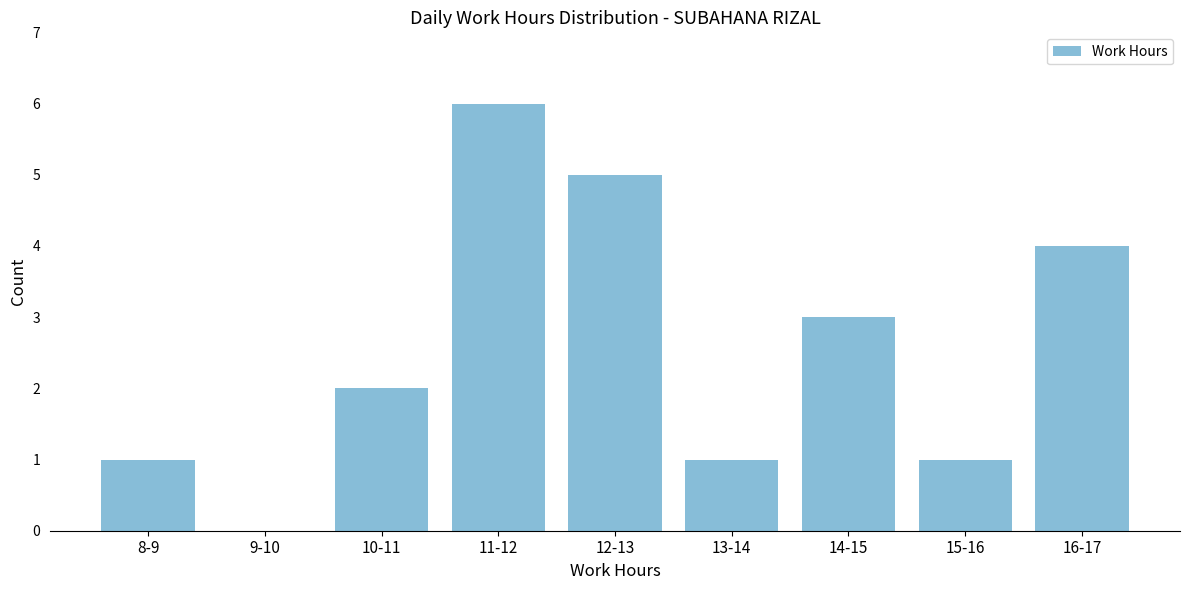

Reading right to left, transcribe all the data shown in this chart.

16-17=4	15-16=1	14-15=3	13-14=1	12-13=5	11-12=6	10-11=2	9-10=0	8-9=1